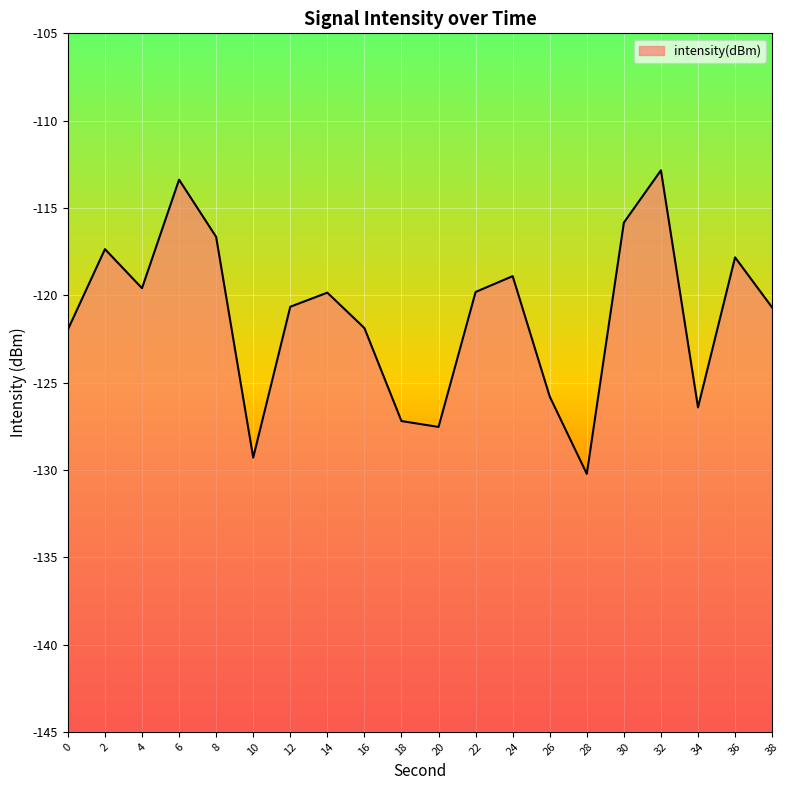

The value at 6 is -165.4. True or false?

False